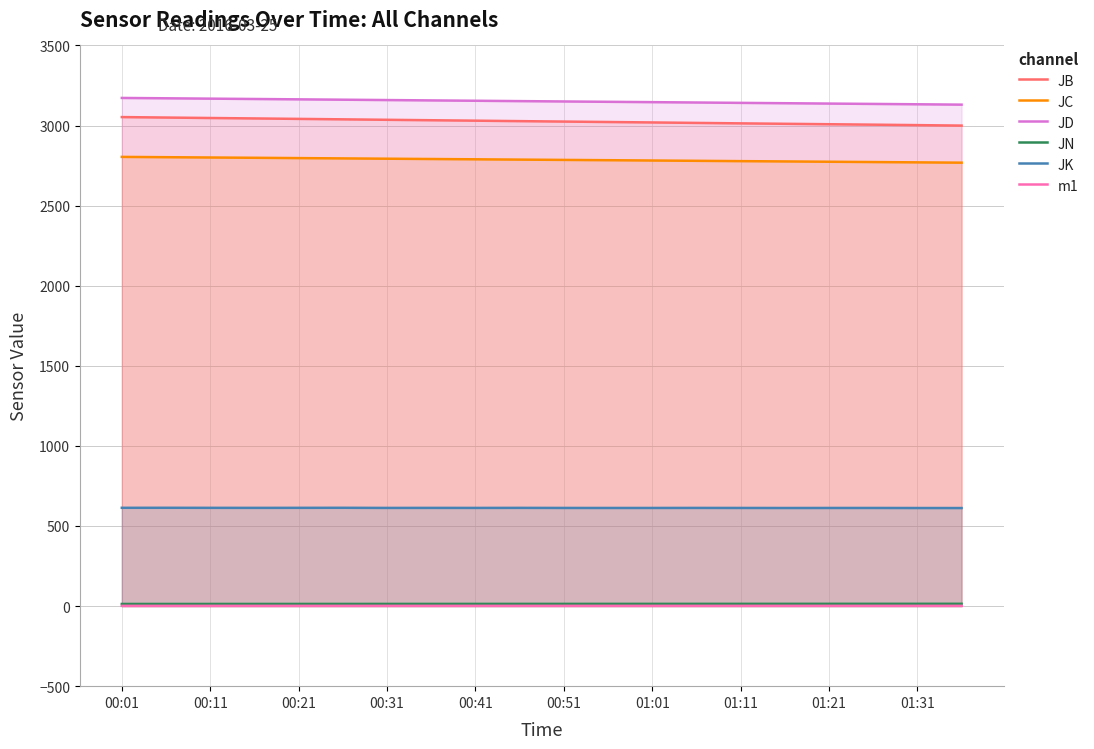

What is the difference between the JB values at 01:31 and 00:31?

33.2